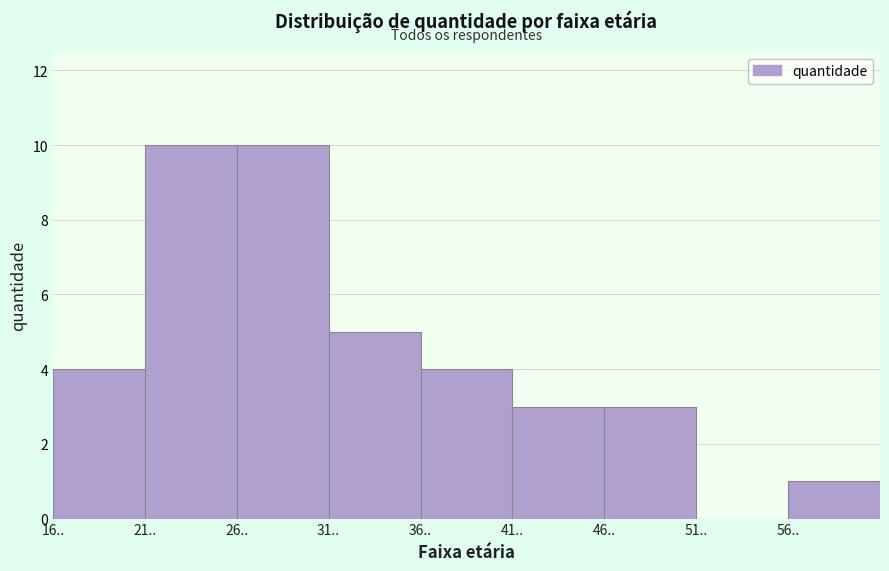

How tall is the bar that spans 16 to 21 on the x-axis? The values are not printed on the chart, so give them approximately, as read against the axis.

4